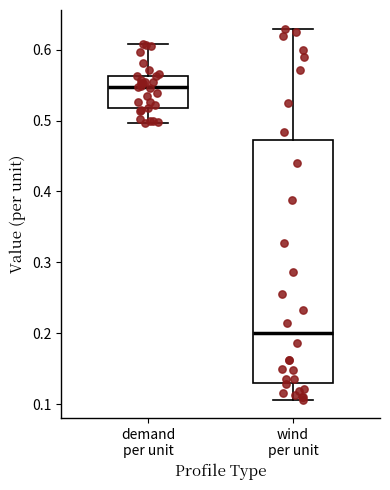

Where does the median line of the box for demand per unit sit on the y-axis? The values are not printed on the chart, so give them approximately, as read against the axis.

0.55